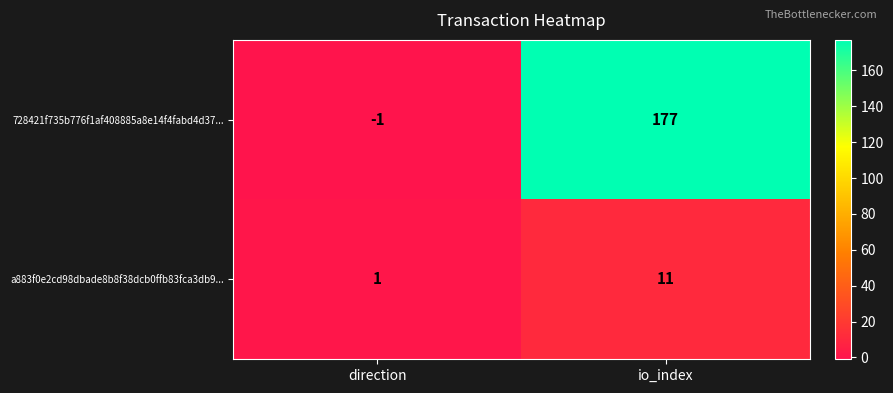

What is the minimum value shown in the chart?

-1